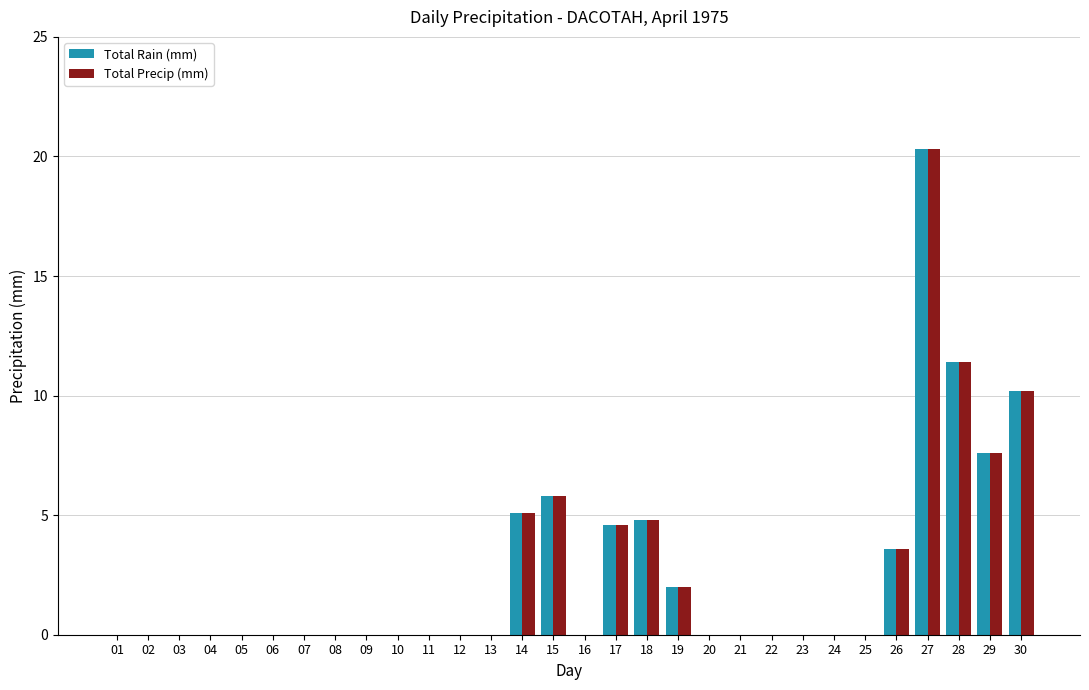

At which category is the sum across all series the highest?

27